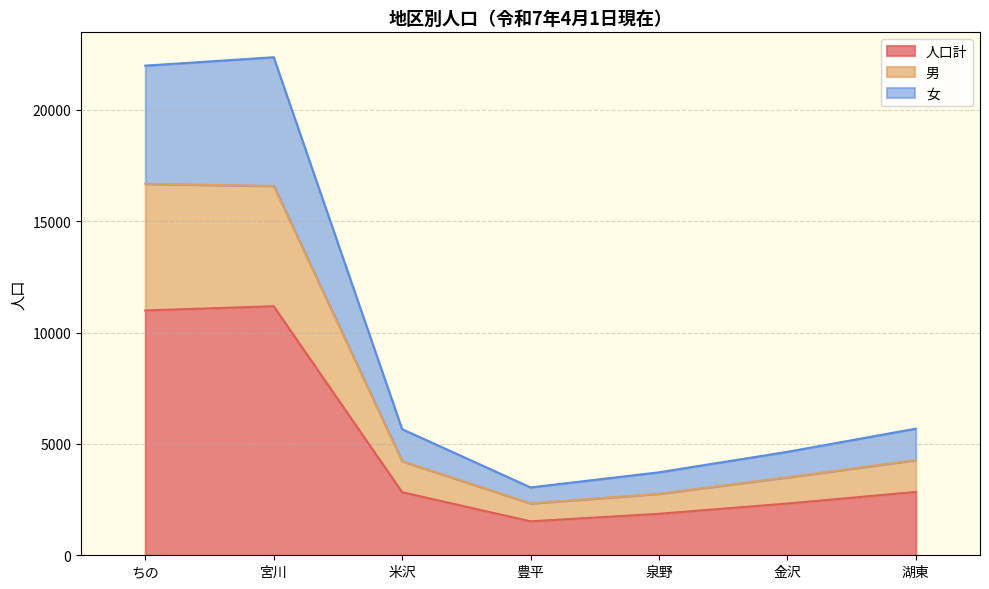

What is the total value across all series at 湖東?

5686